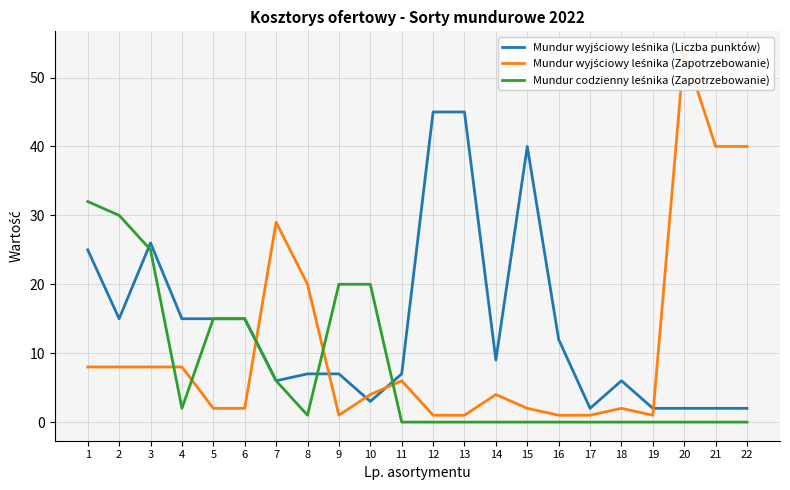

The value of Mundur wyjściowy leśnika (Liczba punktów) at 9 is 3. True or false?

False